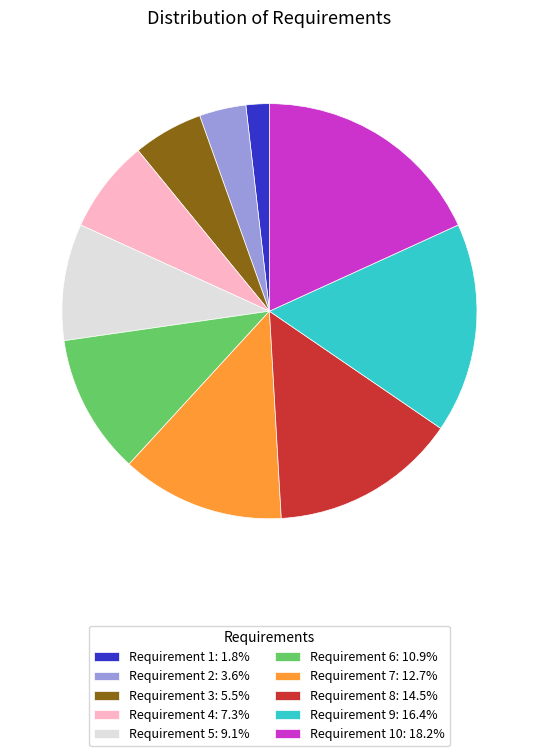

Count the number of slices in the pie.

10